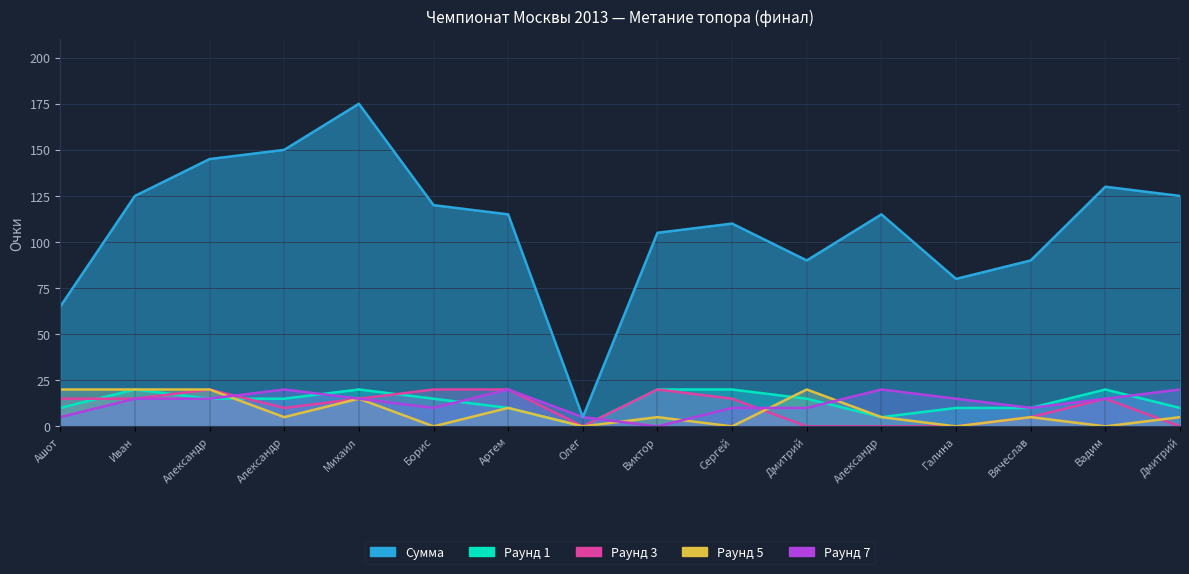

What is the sum of the Раунд 1 values at Артем and Борис?

25